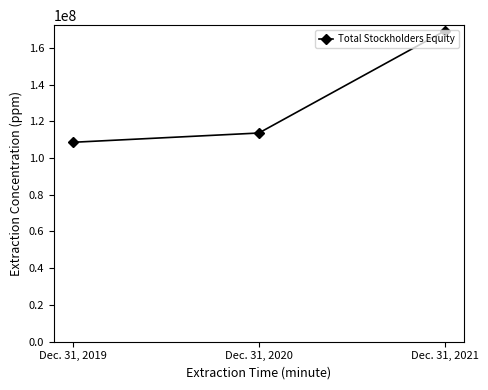

Does the chart display data point markers on the line(s)?

Yes